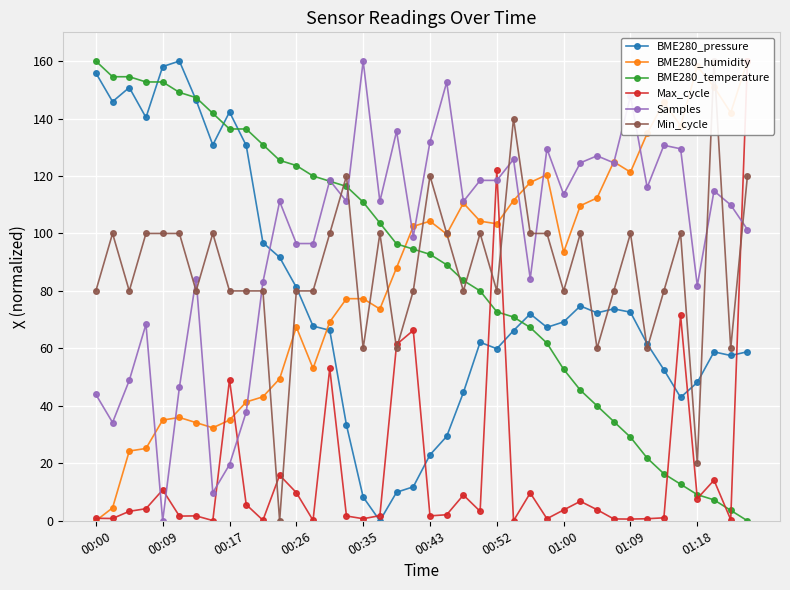

True or false: BME280_pressure has more than 2 interior local peaks.

True